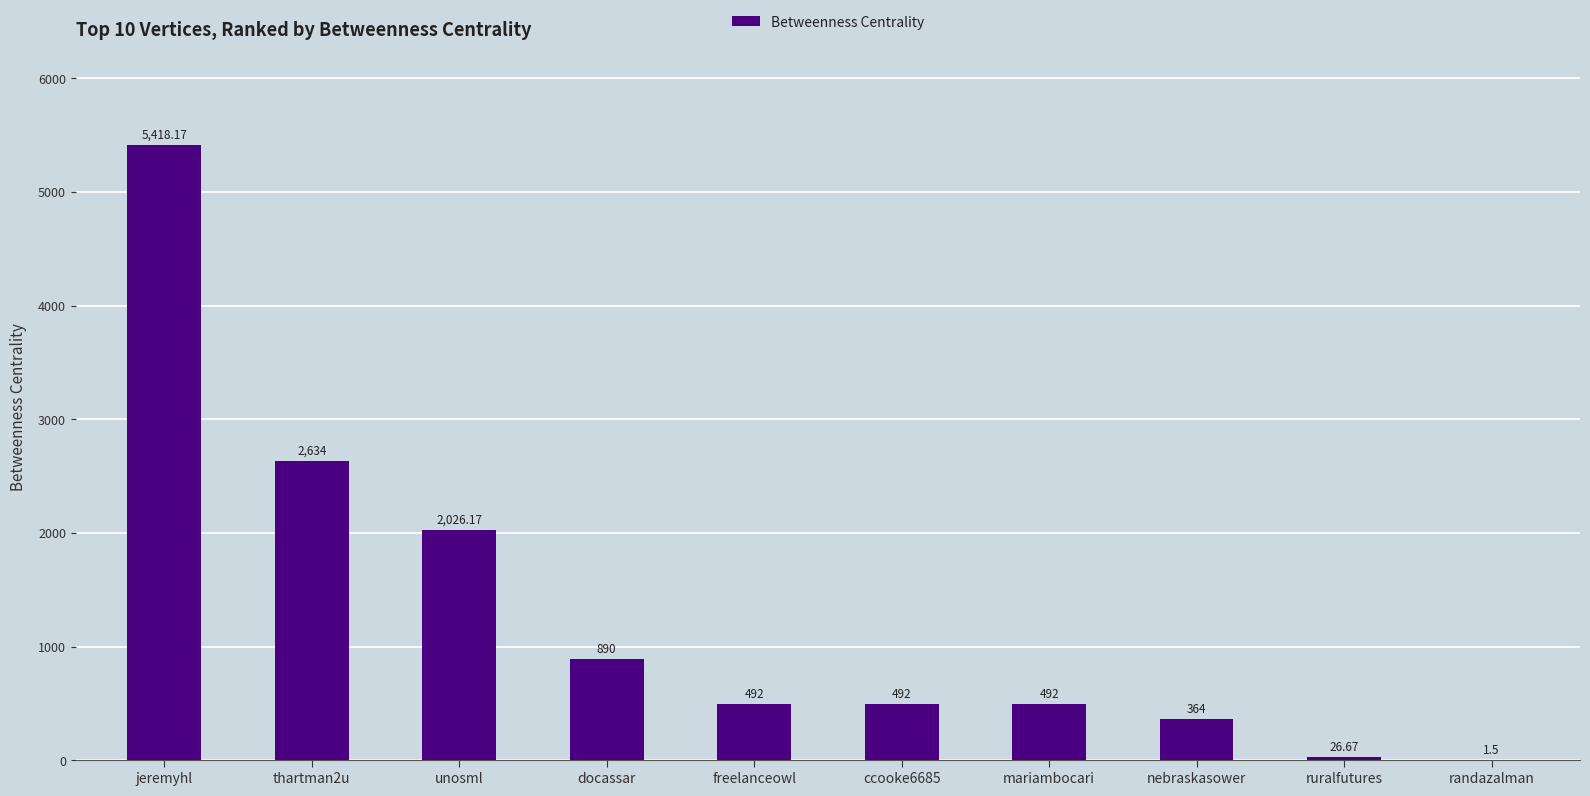

What is the ratio of the value at ccooke6685 to the value at jeremyhl?

0.1